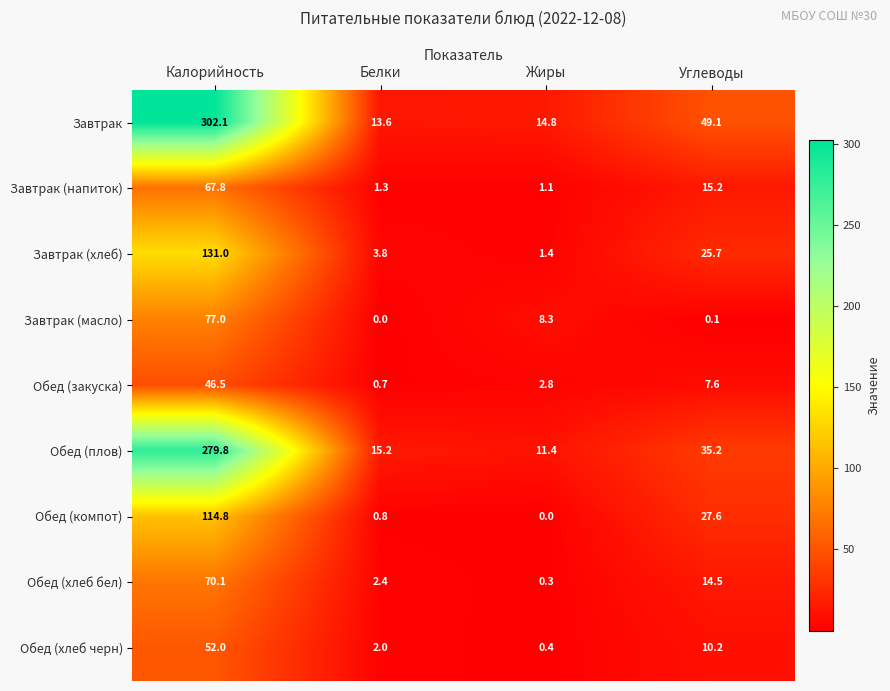

What is the highest value of the Завтрак (напиток) series?

67.8